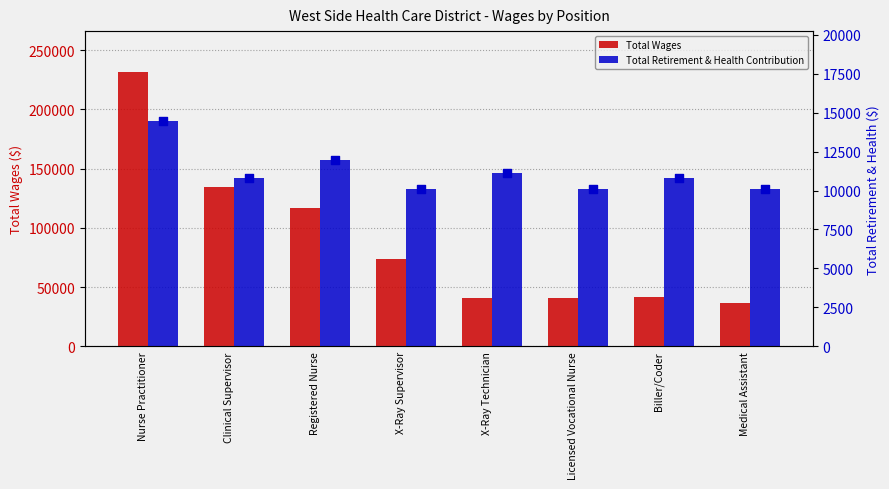

Is the value of Total Retirement & Health Contribution at X-Ray Supervisor greater than the value of Total Wages at Nurse Practitioner?

No